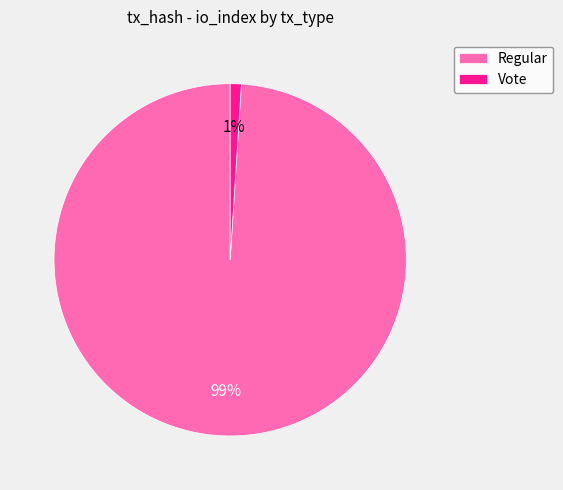

What is the majority slice?

Regular